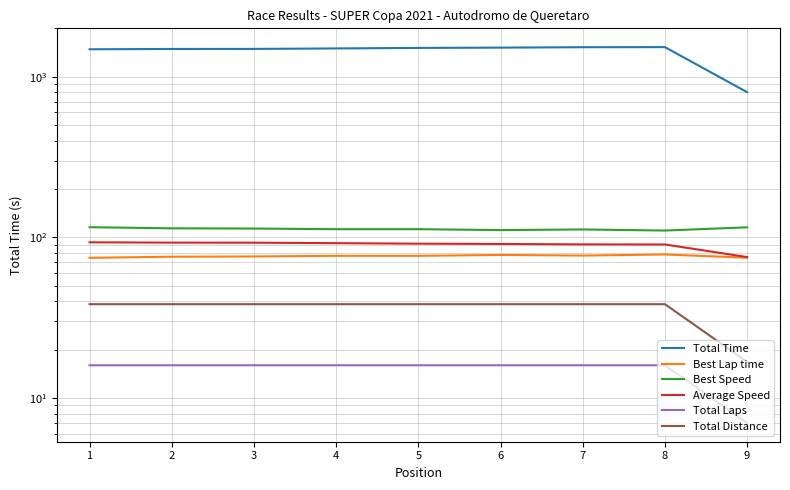

Which has a higher value, 7 or 4?

7